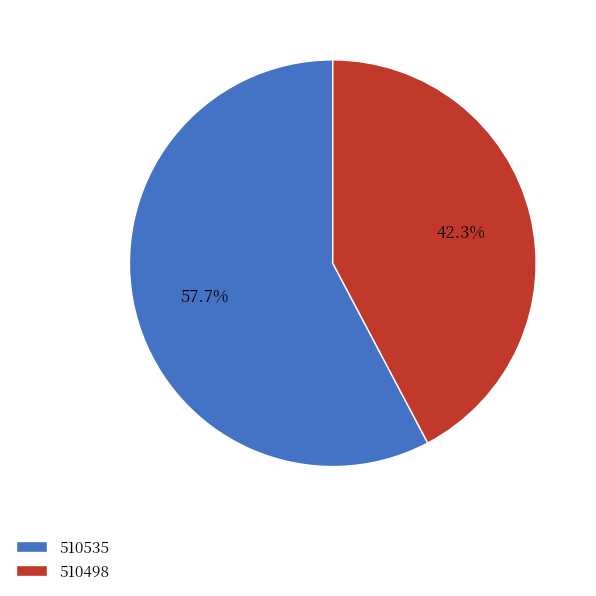

How many segments does this pie chart have?

2